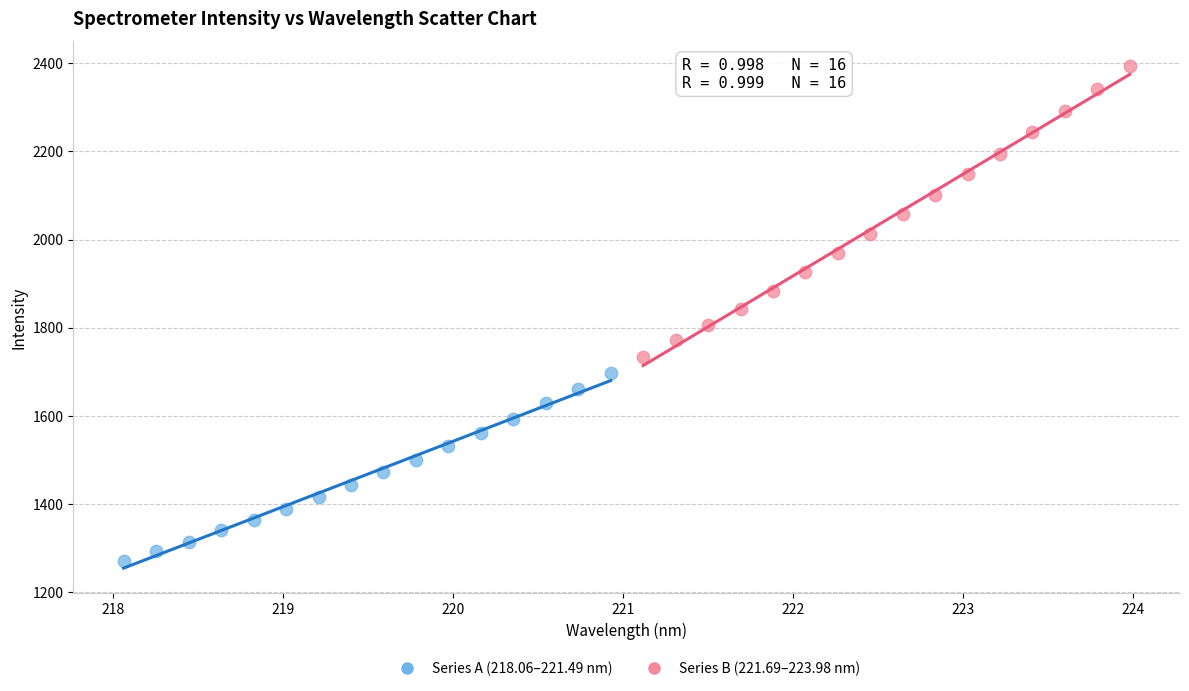

What are all the series names shown in the legend?

Series A (218.06–221.49 nm), Series B (221.69–223.98 nm)